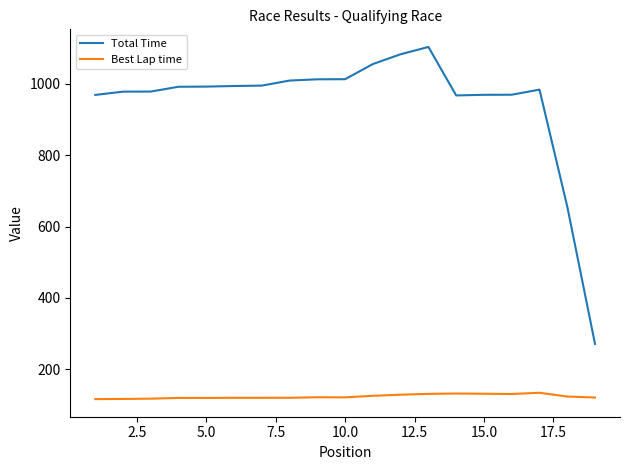

Which series has the largest range (max minus min)?

Total Time